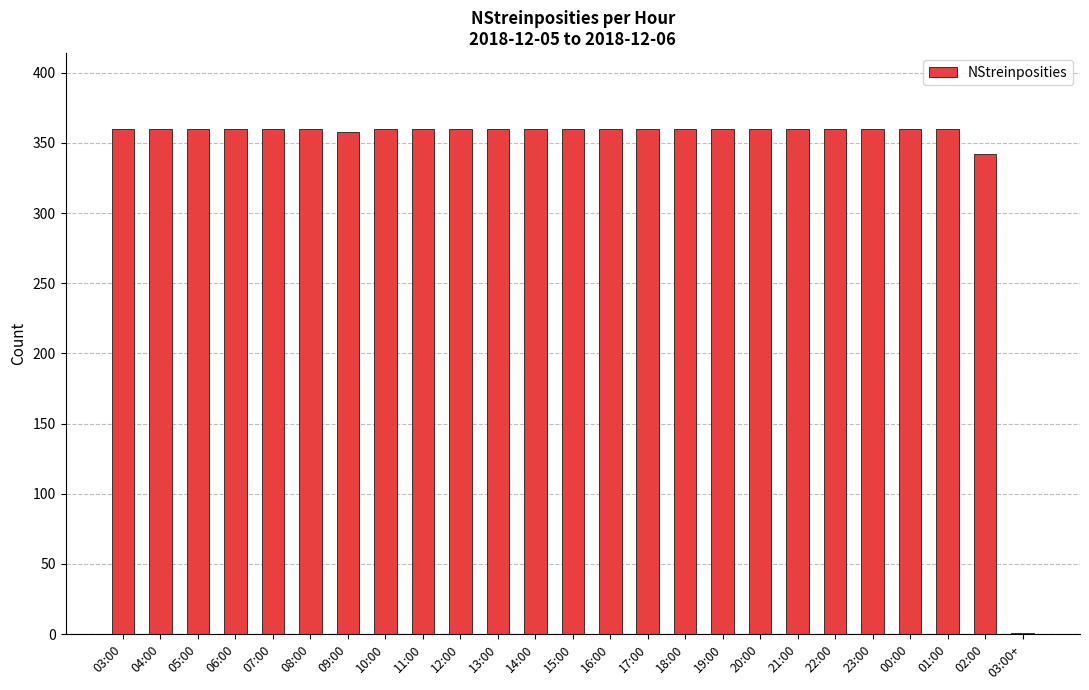

Approximately how many times larger is the value at 11:00 compared to 02:00?

1.1